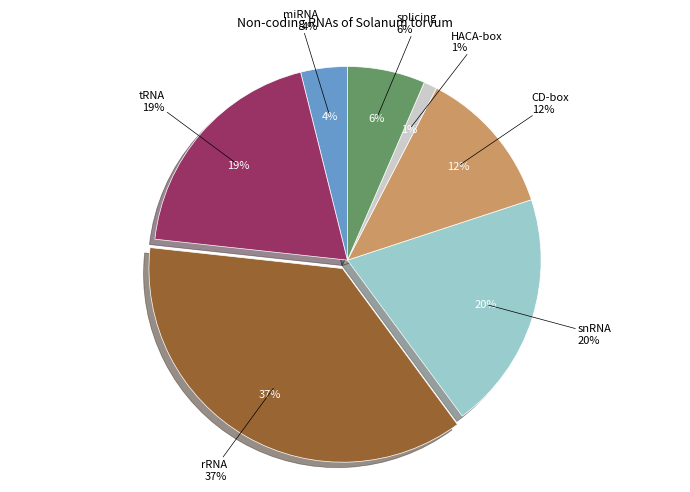

Is there any slice that represents more than half of the pie?

No